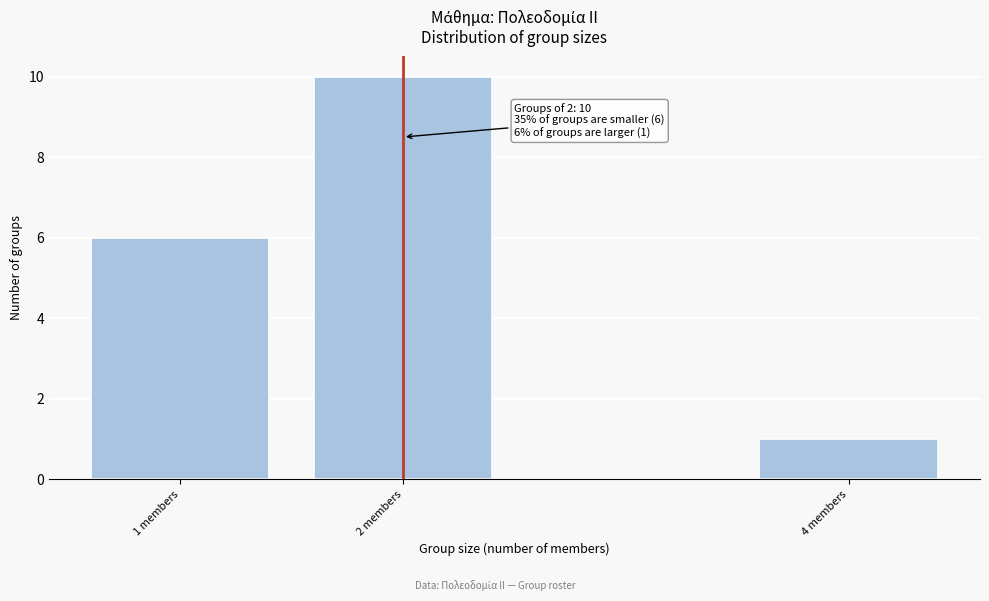

Reading right to left, what are all the values shown in this chart?

1	10	6